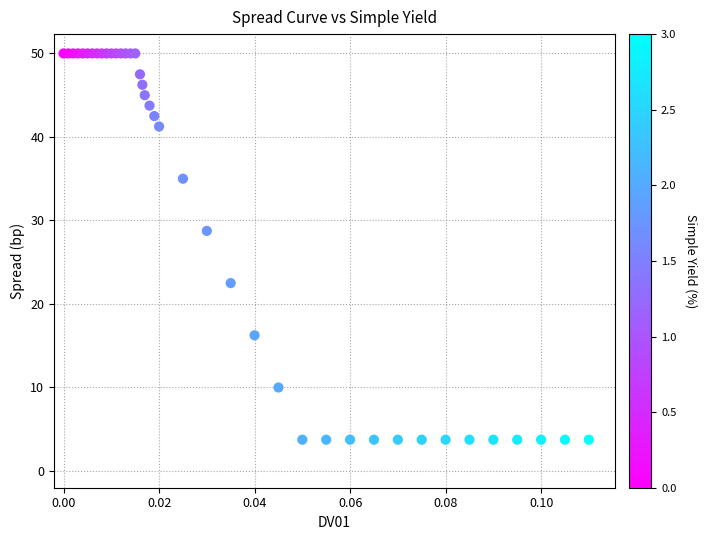

What Y value in the scatter plot is closest to 26?

28.7